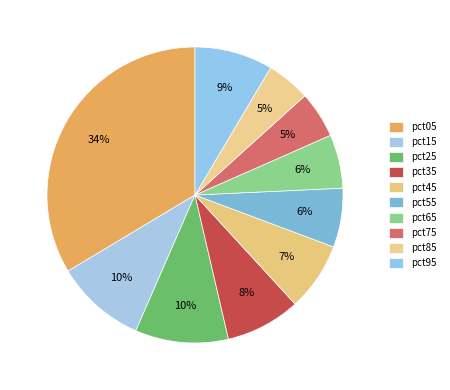

What portion of the pie excludes pct45?

92.5%